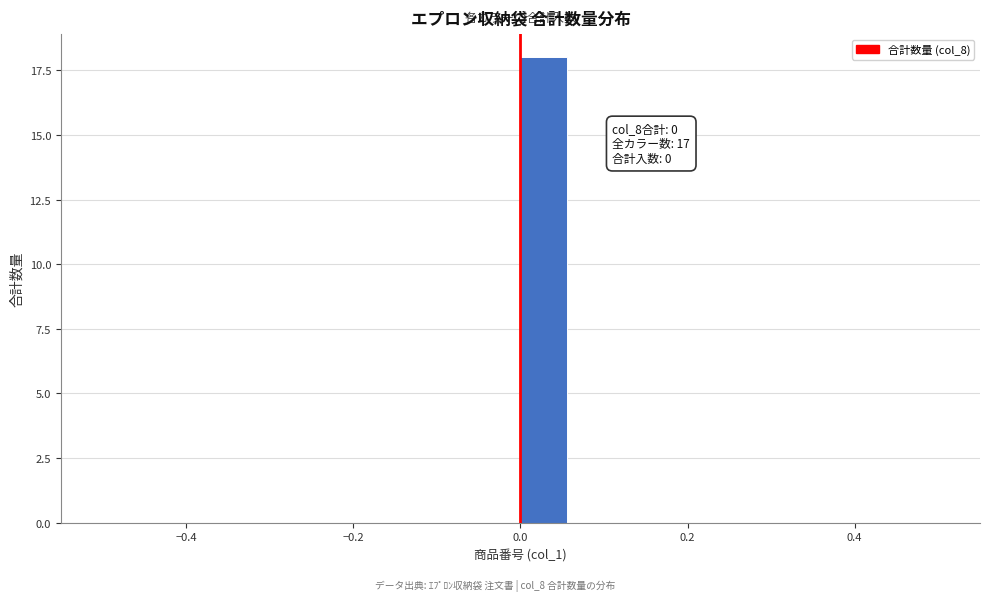

Around what value on the x-axis is the tallest bar? Give the approximate position of its centre, as read against the axis.

0.02